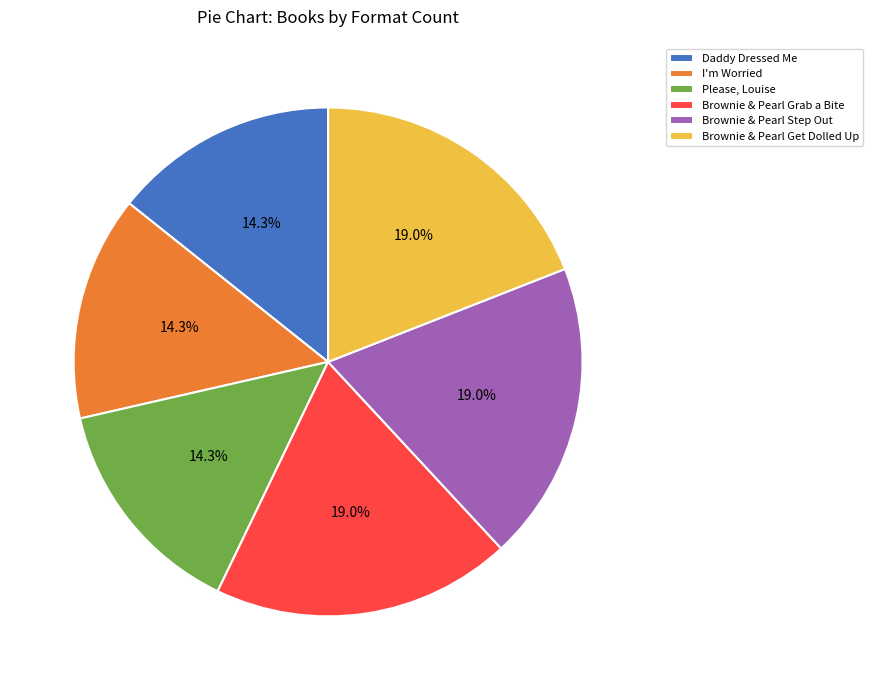

To the nearest percent, what percentage of the pie is I'm Worried?

14%